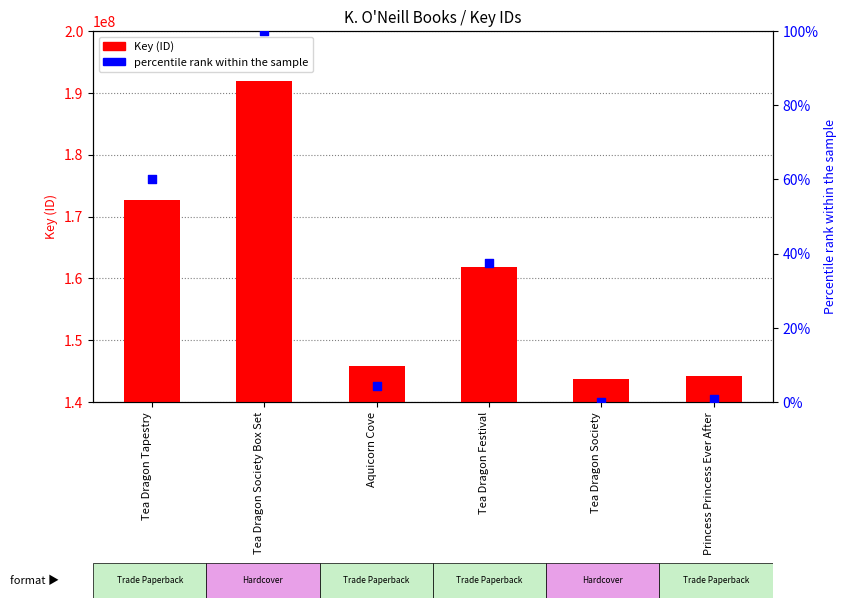

At how many categories does at least one series exceed 150897195?

3